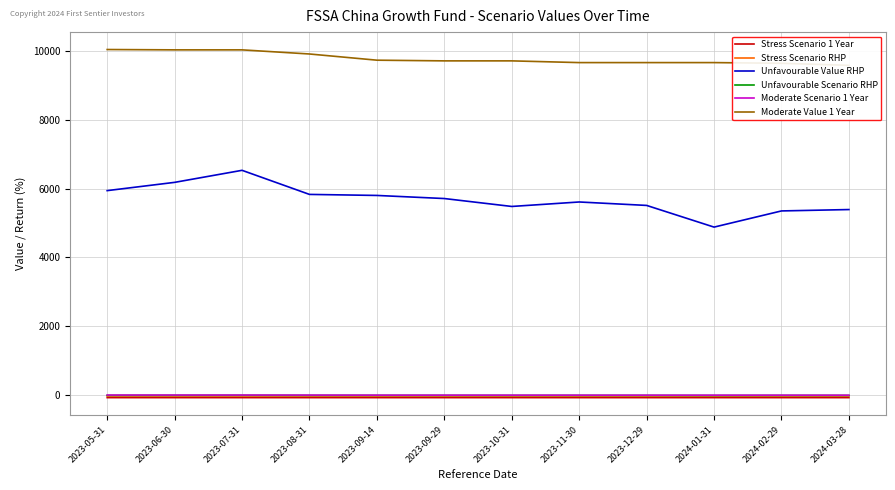

What is the difference between the second highest and second lowest values in the Unfavourable Value RHP series?

830.0